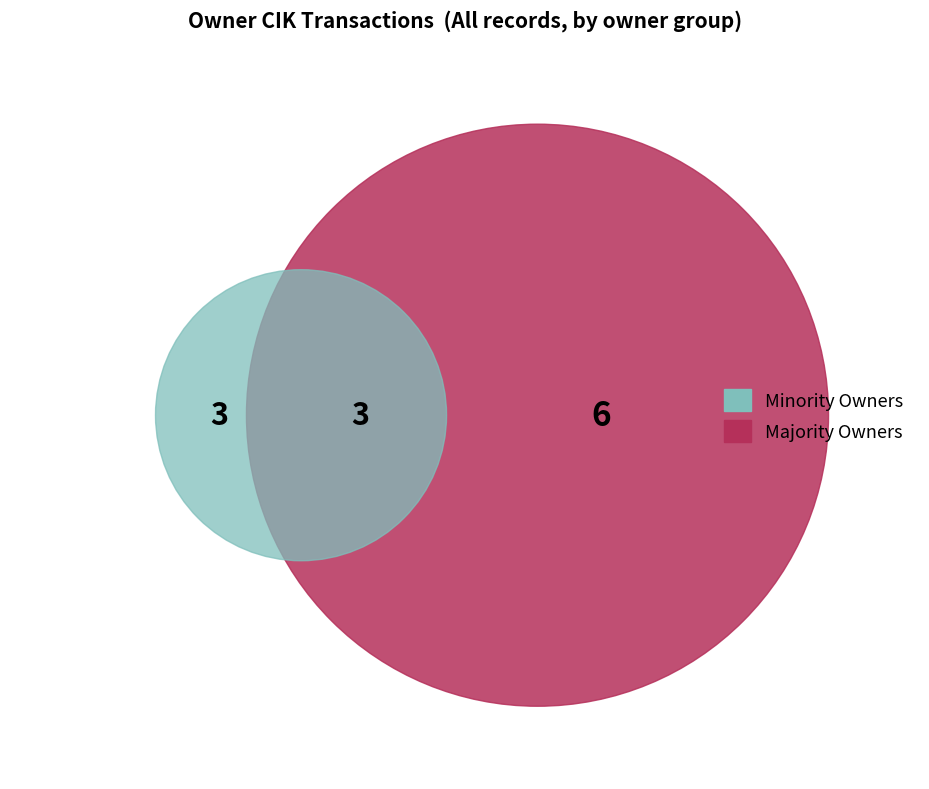

Does 1179288 account for over 50% of the chart?

No